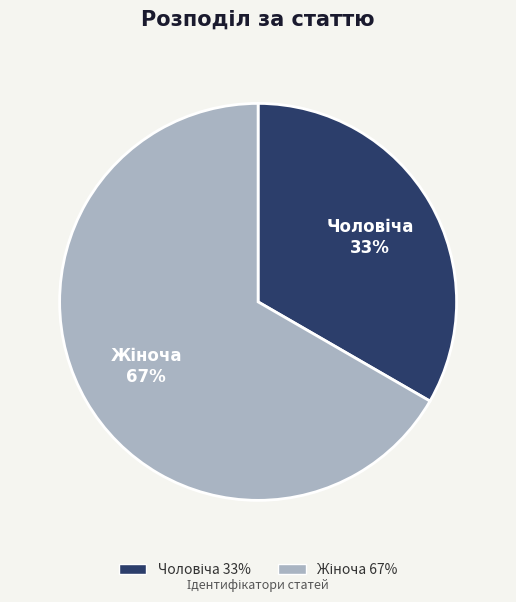

To the nearest percent, what is the average slice percentage?

50%